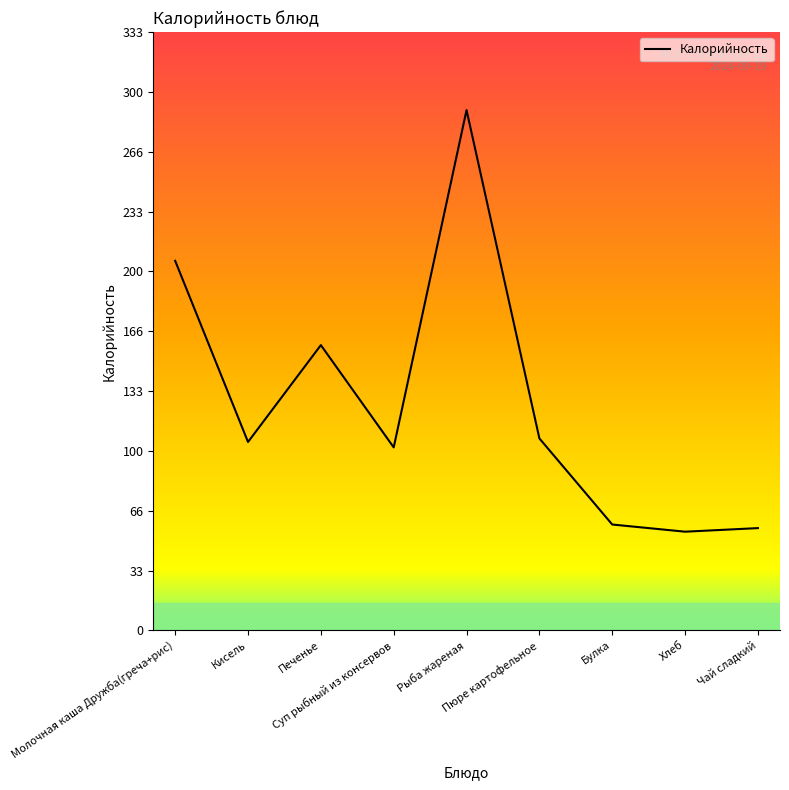

Does the chart have visible grid lines?

No